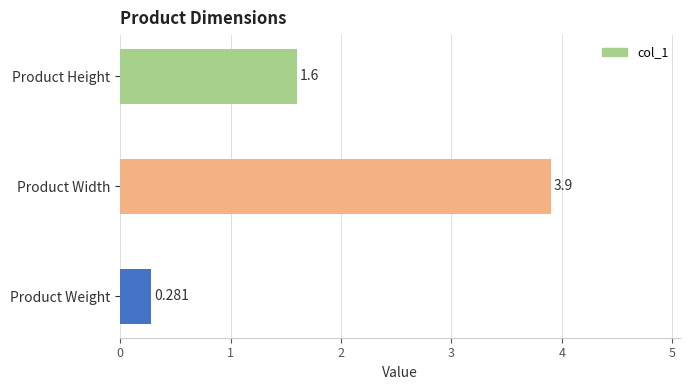

What is the sum of all values?

5.8